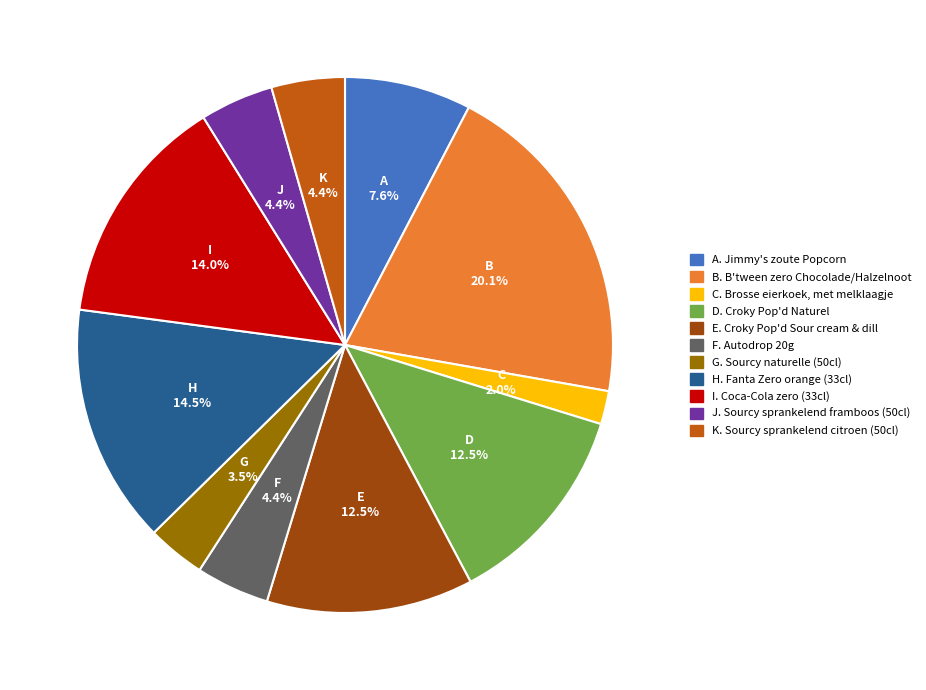

Is there a majority slice in this chart?

No